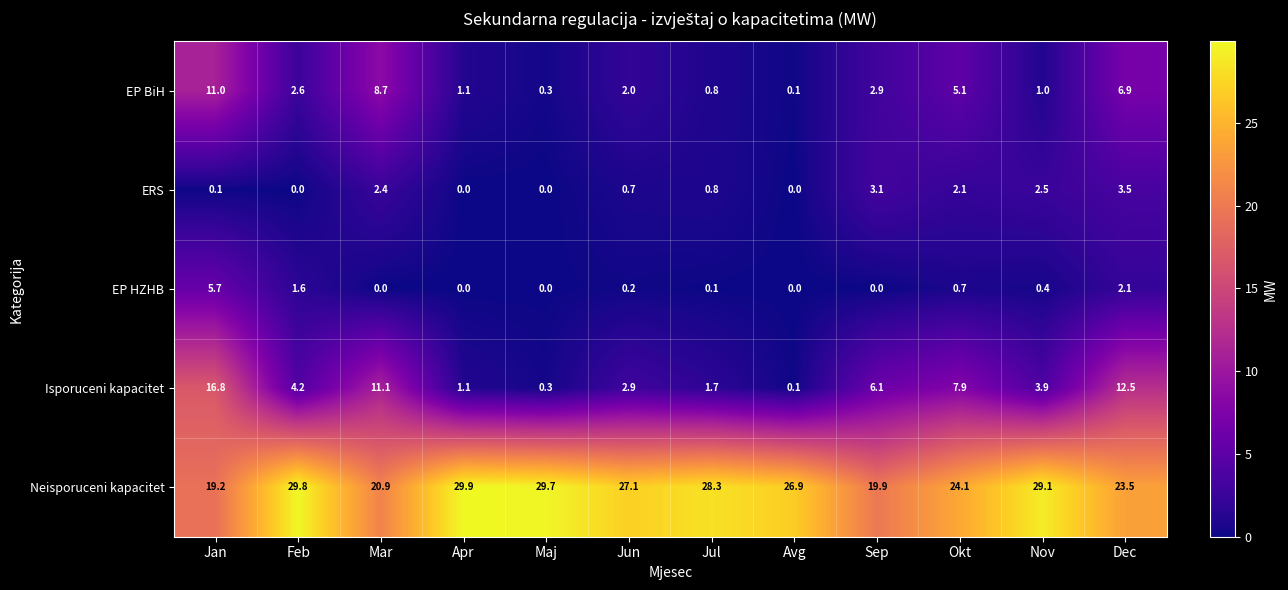

What is the total value across all series at Dec?

48.5